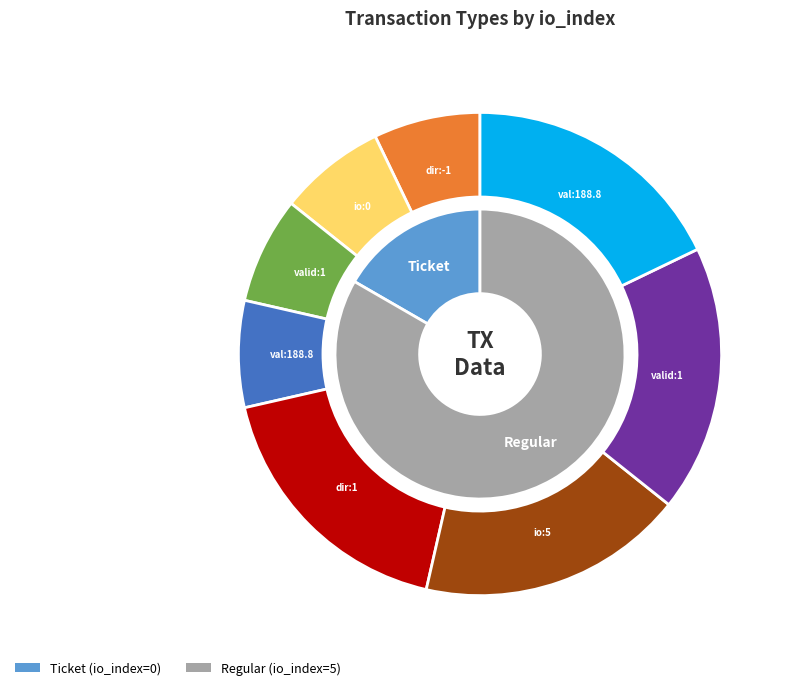

Does any single category account for the majority?

Yes